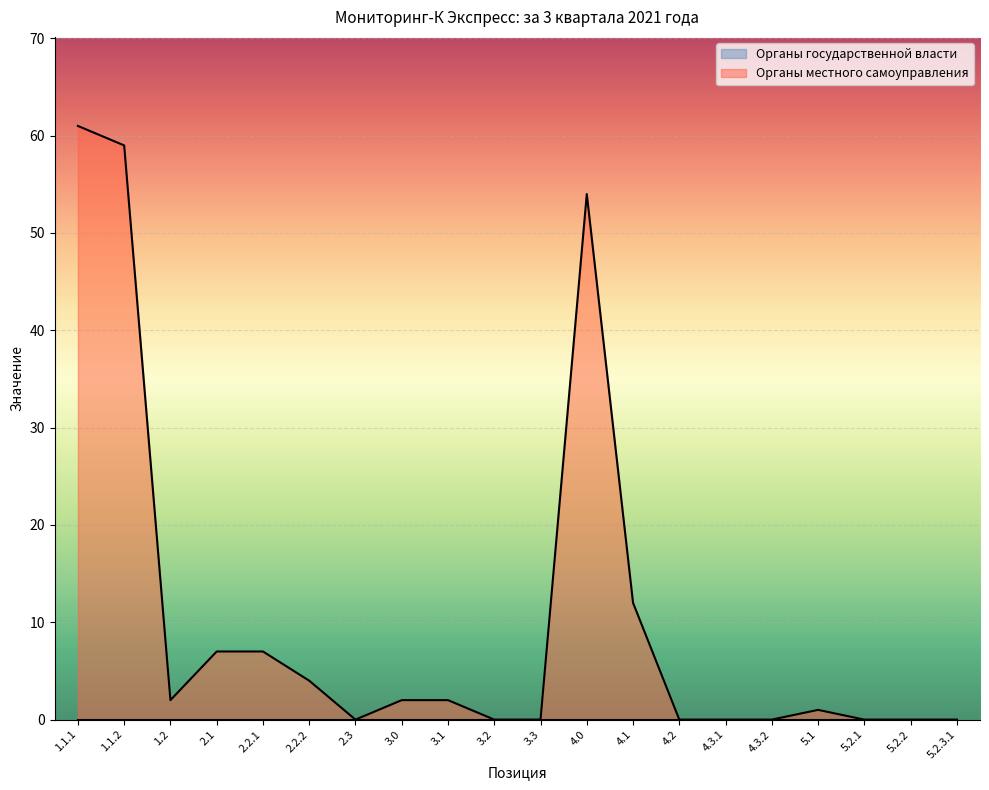

What position from the left is 2.2.1?

5